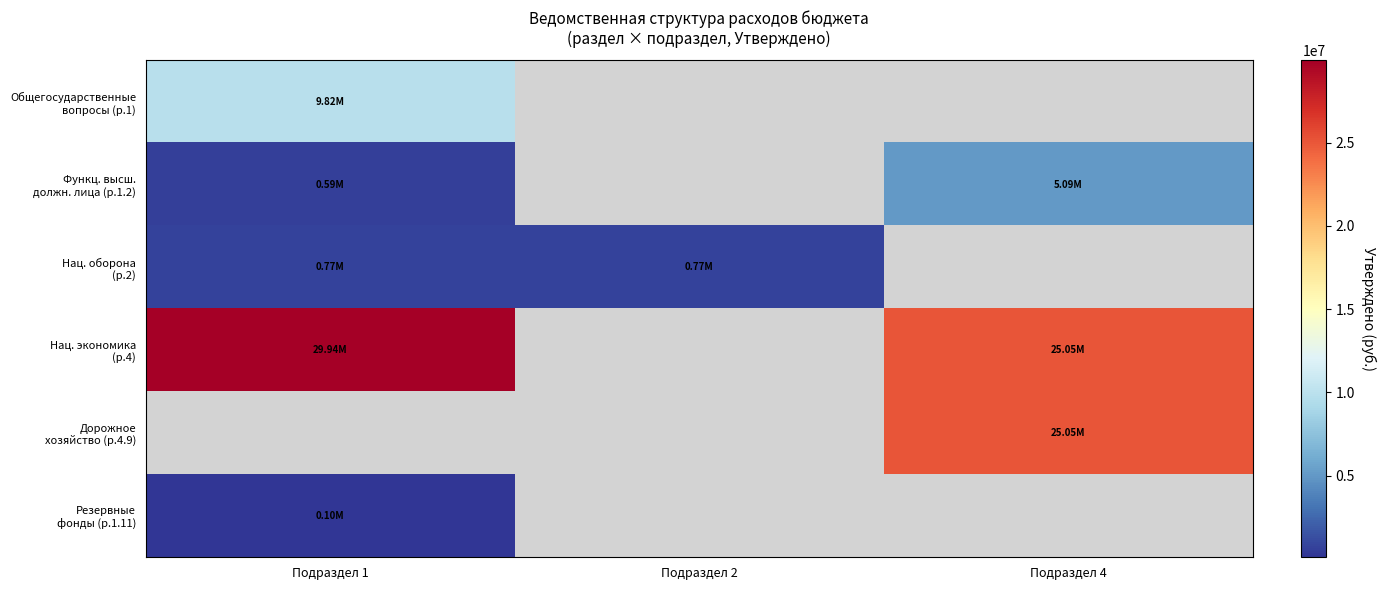

Which label corresponds to the smallest value in the chart?

Подраздел 1